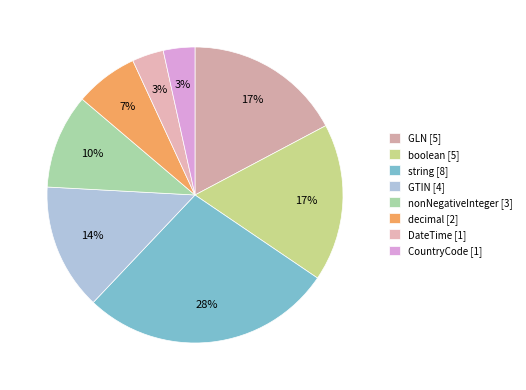

Approximately how many times larger is the value at GTIN compared to string?

0.5